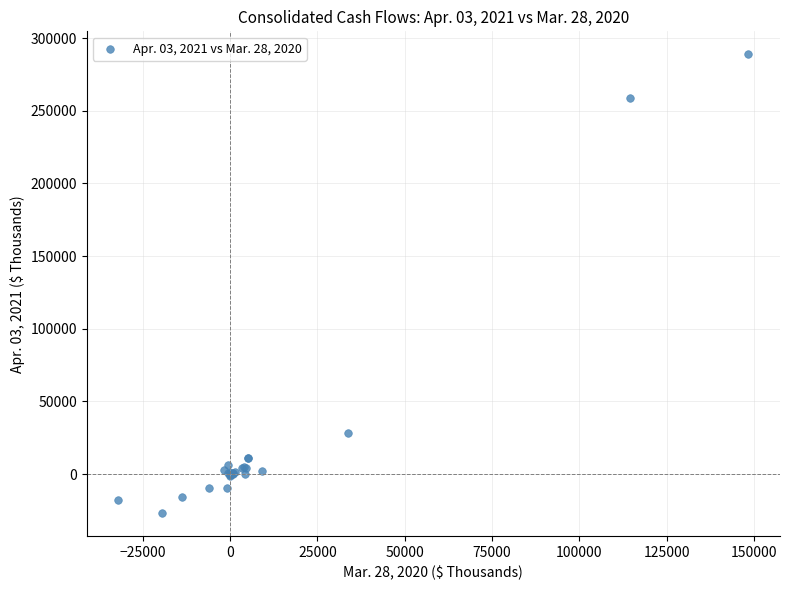

What Y value in the scatter plot is closest to 131005?

28067